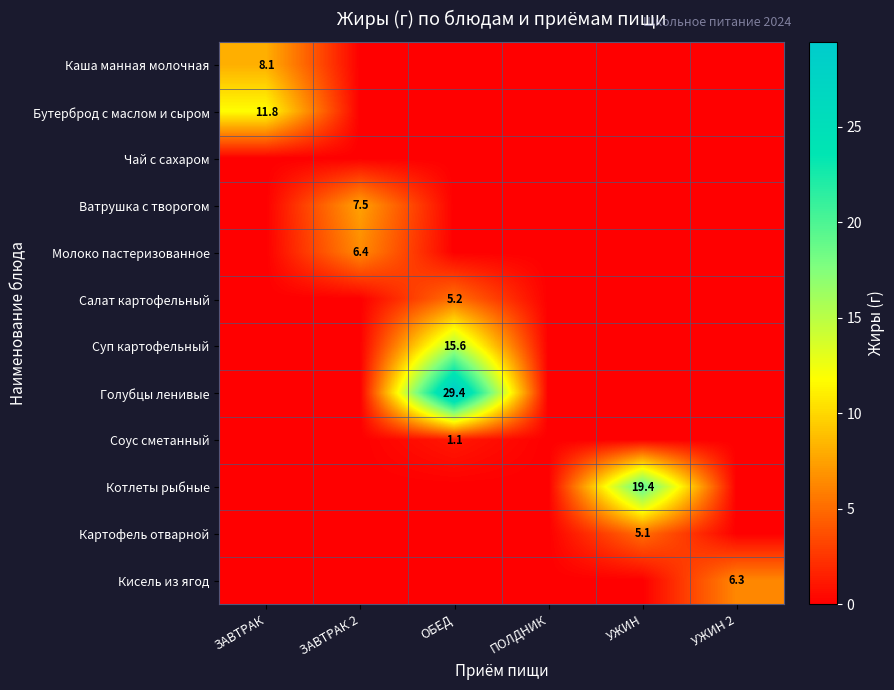

The Котлеты рыбные series shows 7.7 at УЖИН. True or false?

False